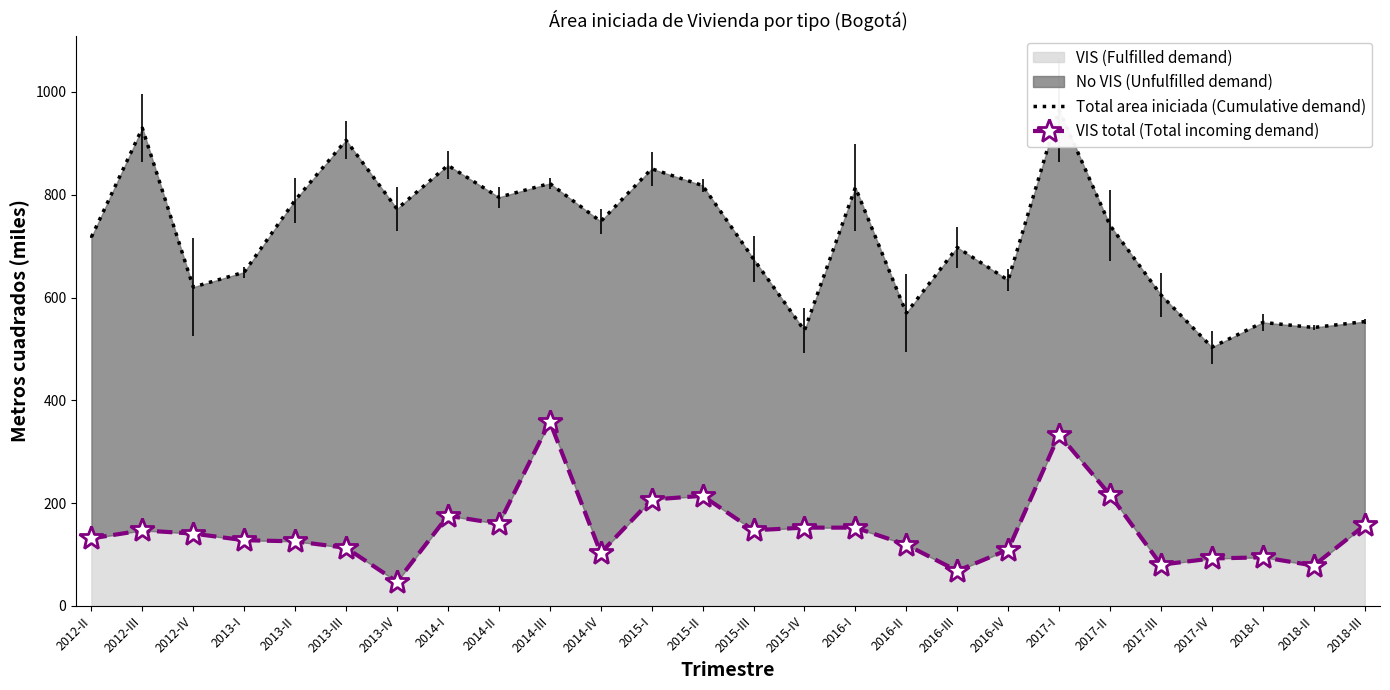

Rank the categories by Total area iniciada (Cumulative demand) value from lowest to highest.

2017-IV, 2015-IV, 2018-II, 2018-I, 2018-III, 2016-II, 2017-III, 2012-IV, 2016-IV, 2013-I, 2015-III, 2016-III, 2012-II, 2017-II, 2014-IV, 2013-IV, 2013-II, 2014-II, 2016-I, 2015-II, 2014-III, 2015-I, 2014-I, 2013-III, 2012-III, 2017-I